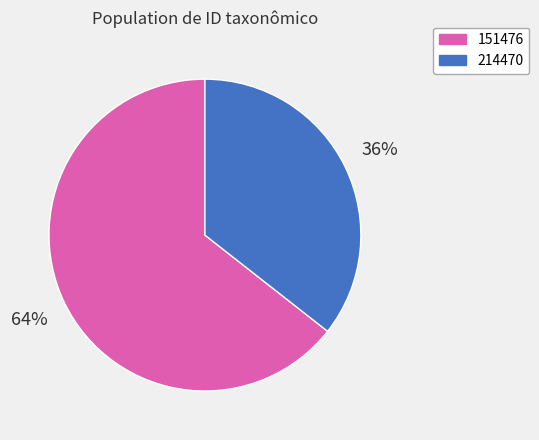

What is the smallest slice in the pie chart?

214470